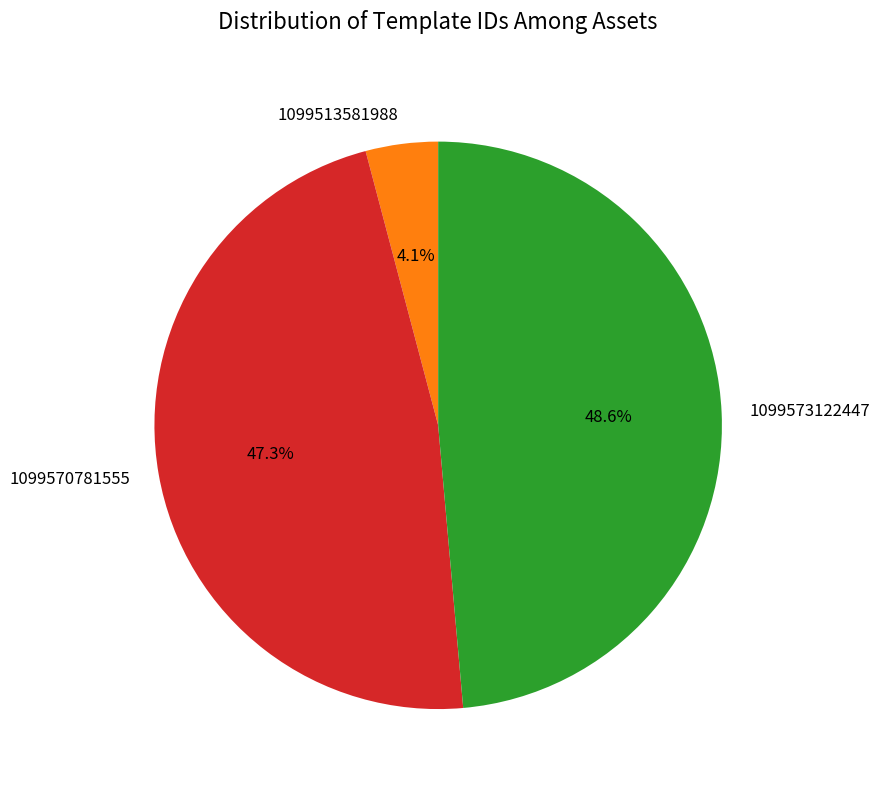

Is 1099570781555 the majority of the pie?

No